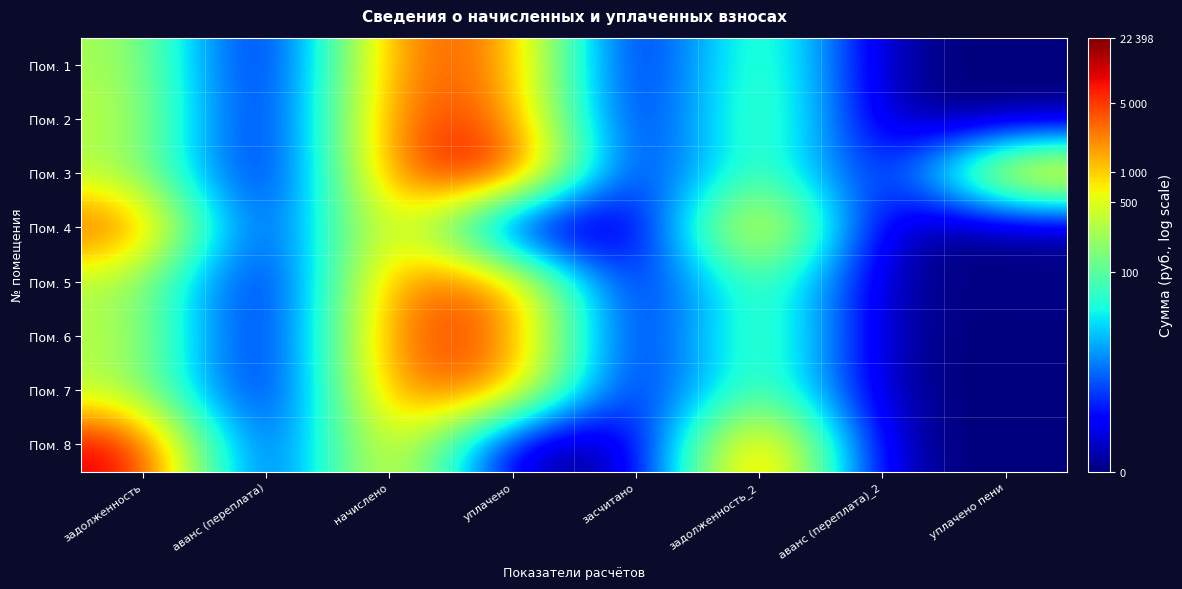

Reading left to right, what are all the values shown in this chart?

Пом. 1: задолженность=5.7	аванс (переплата)=0.0	начислено=8.2	уплачено=8.2	засчитано=0.0	задолженность_2=5.7	аванс (переплата)_2=0.0	уплачено пени=0.0
Пом. 2: задолженность=6.0	аванс (переплата)=0.0	начислено=8.4	уплачено=8.4	засчитано=0.0	задолженность_2=6.0	аванс (переплата)_2=0.0	уплачено пени=0.0
Пом. 3: задолженность=5.7	аванс (переплата)=0.0	начислено=8.2	уплачено=10.0	засчитано=0.0	задолженность_2=5.7	аванс (переплата)_2=0.0	уплачено пени=8.4
Пом. 4: задолженность=8.6	аванс (переплата)=0.0	начислено=8.2	уплачено=0.0	засчитано=0.0	задолженность_2=8.7	аванс (переплата)_2=0.0	уплачено пени=0.0
Пом. 5: задолженность=5.7	аванс (переплата)=0.0	начислено=8.2	уплачено=8.2	засчитано=0.0	задолженность_2=5.7	аванс (переплата)_2=0.0	уплачено пени=0.1
Пом. 6: задолженность=6.0	аванс (переплата)=0.0	начислено=8.5	уплачено=8.5	засчитано=0.0	задолженность_2=6.0	аванс (переплата)_2=0.0	уплачено пени=0.0
Пом. 7: задолженность=5.7	аванс (переплата)=0.0	начислено=8.2	уплачено=8.2	засчитано=0.0	задолженность_2=5.7	аванс (переплата)_2=0.0	уплачено пени=0.0
Пом. 8: задолженность=9.5	аванс (переплата)=0.0	начислено=8.2	уплачено=0.0	засчитано=0.0	задолженность_2=9.6	аванс (переплата)_2=0.0	уплачено пени=0.0